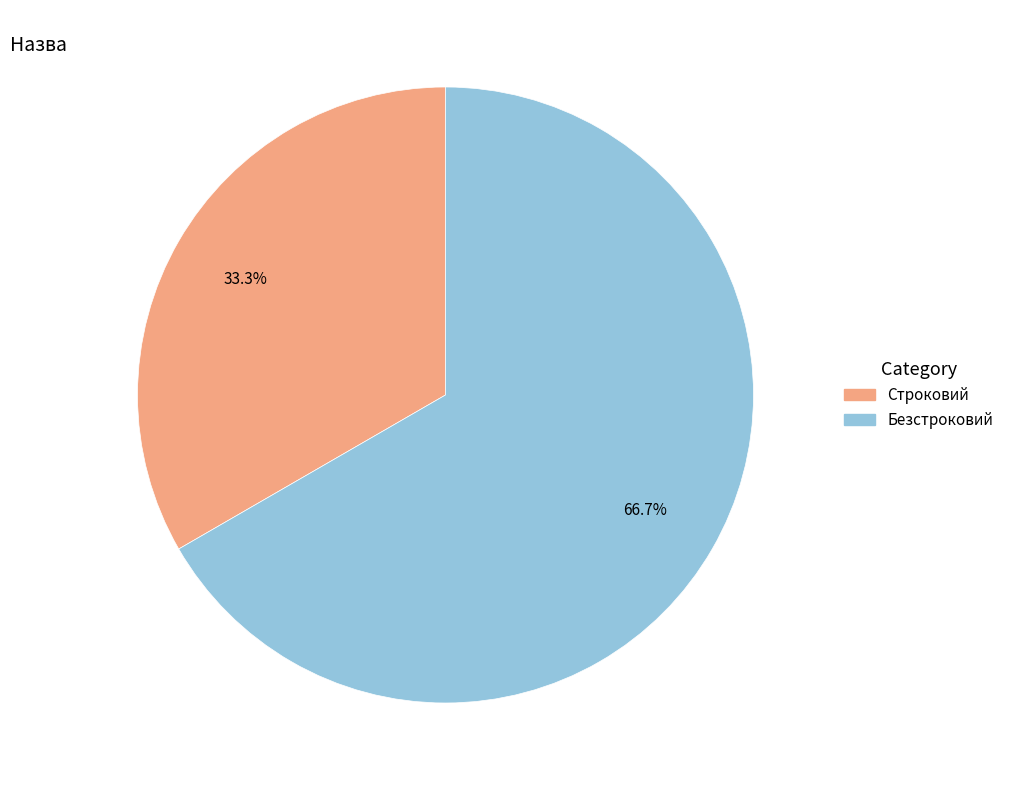

What percentage is NOT represented by Безстроковий?

33.3%